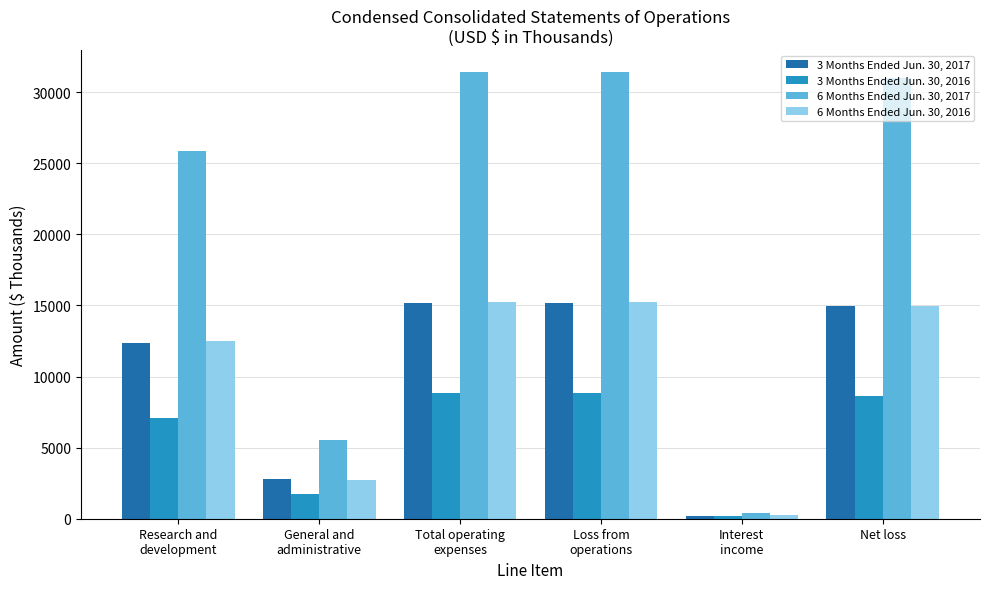

At which category does the chart reach its minimum across all series?

Interest
income